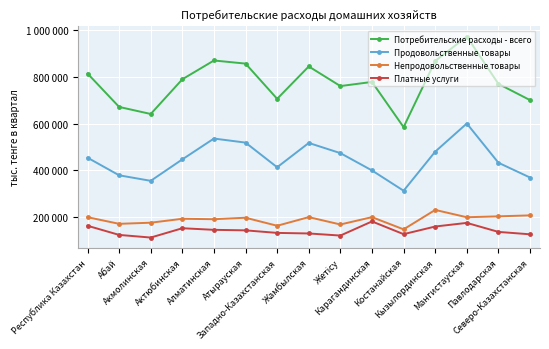

Is the value of Непродовольственные товары at Республика Казахстан greater than the value of Потребительские расходы - всего at Мангистауская?

No